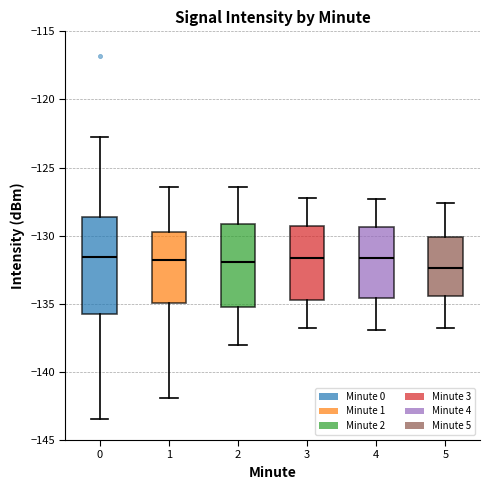

Where is the upper edge of the box at x = 0 on the y-axis? The values are not printed on the chart, so give them approximately, as read against the axis.

-128.5